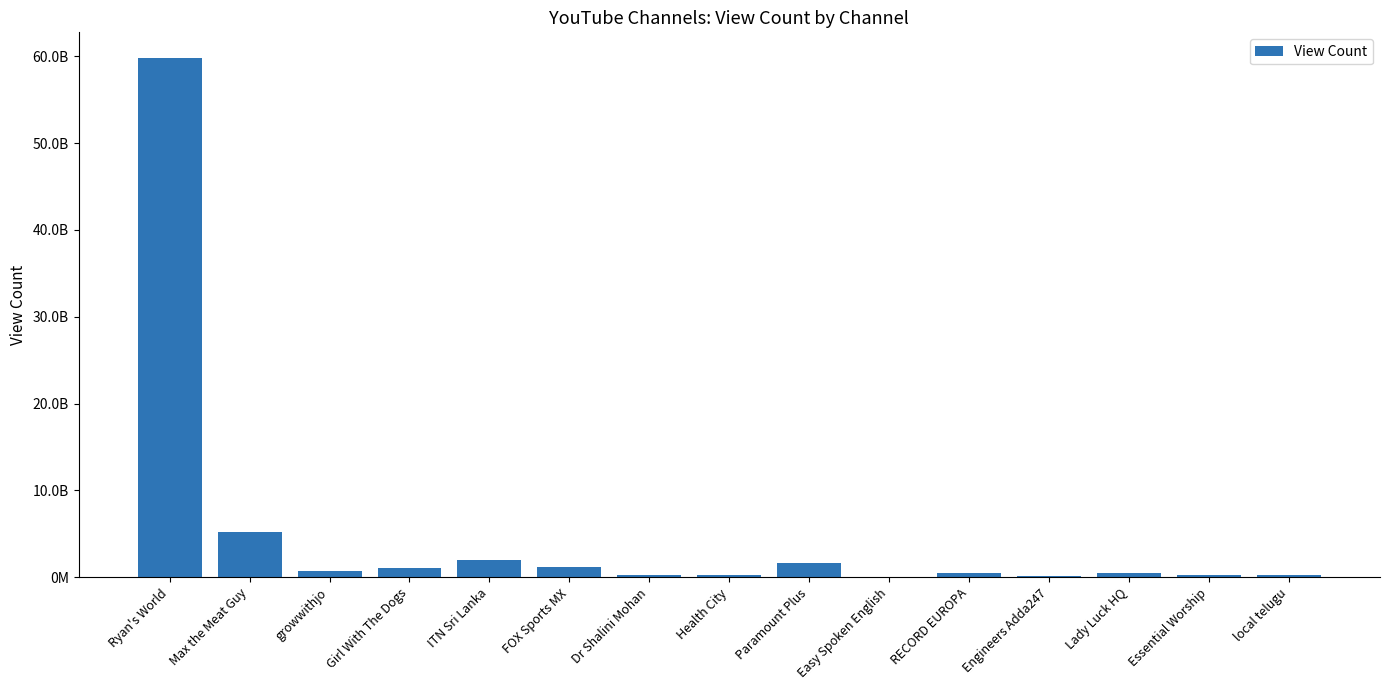

Which has a higher value, Essential Worship or Lady Luck HQ?

Lady Luck HQ